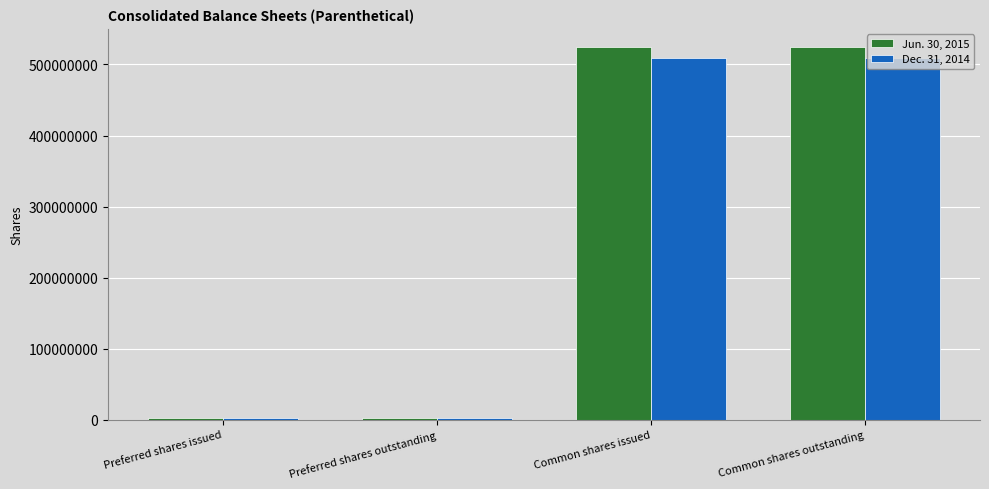

Reading left to right, list all the values displayed in this chart.

Jun. 30, 2015: Preferred shares issued=1565000	Preferred shares outstanding=1565000	Common shares issued=524122000	Common shares outstanding=524122000
Dec. 31, 2014: Preferred shares issued=1565000	Preferred shares outstanding=1565000	Common shares issued=509498000	Common shares outstanding=509498000